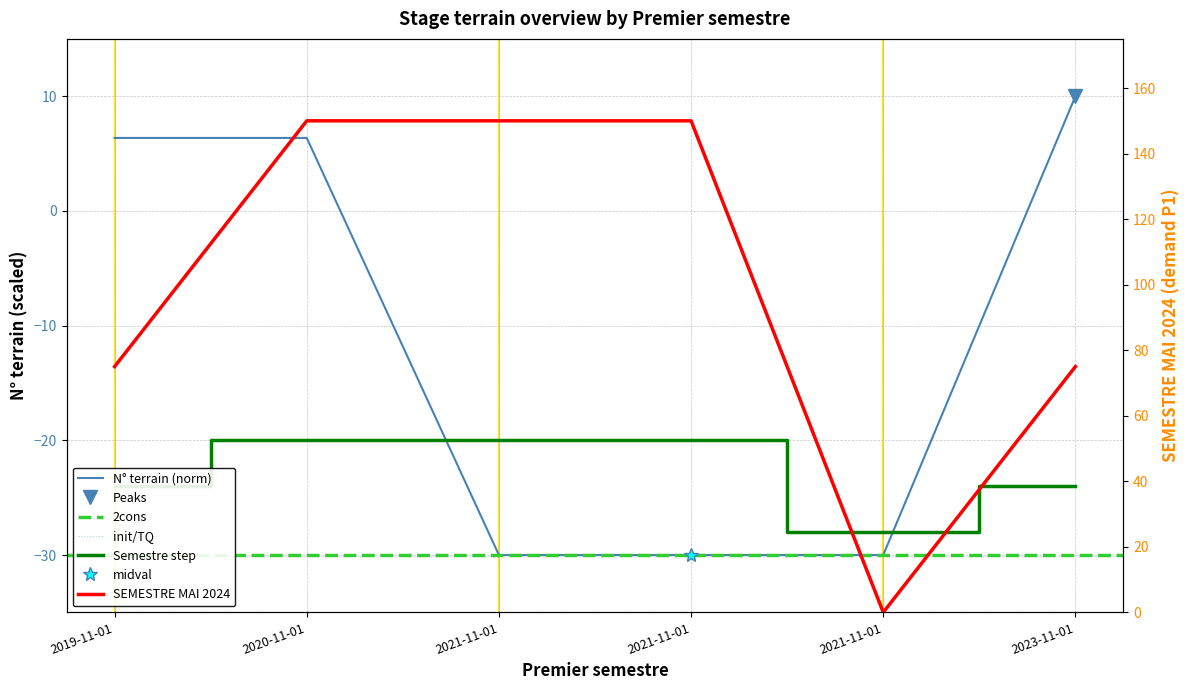

Is the value of N_terrain at 2019-11-01 greater than the value of SEMESTRE_MAI_2024 at 2021-11-01?

Yes